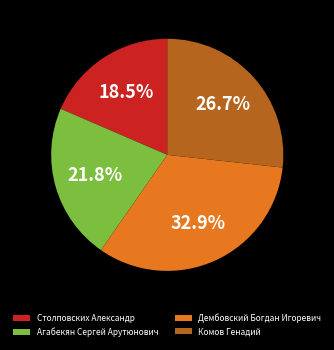

Which category has the biggest portion of the pie?

Дембовский Богдан Игоревич